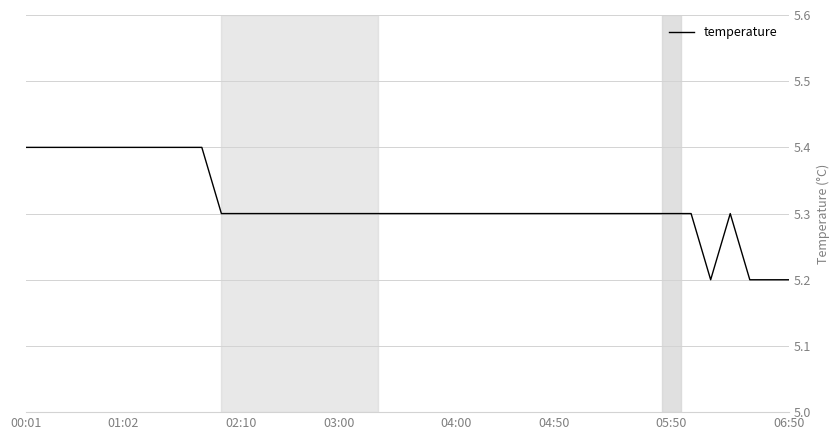

What is the minimum value shown in the chart?

5.2